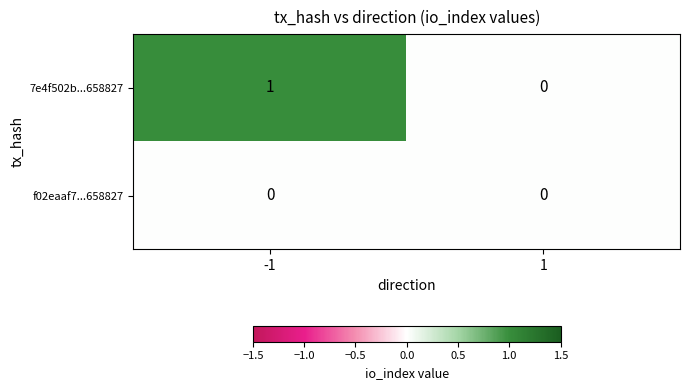

How many series are shown in this chart?

2